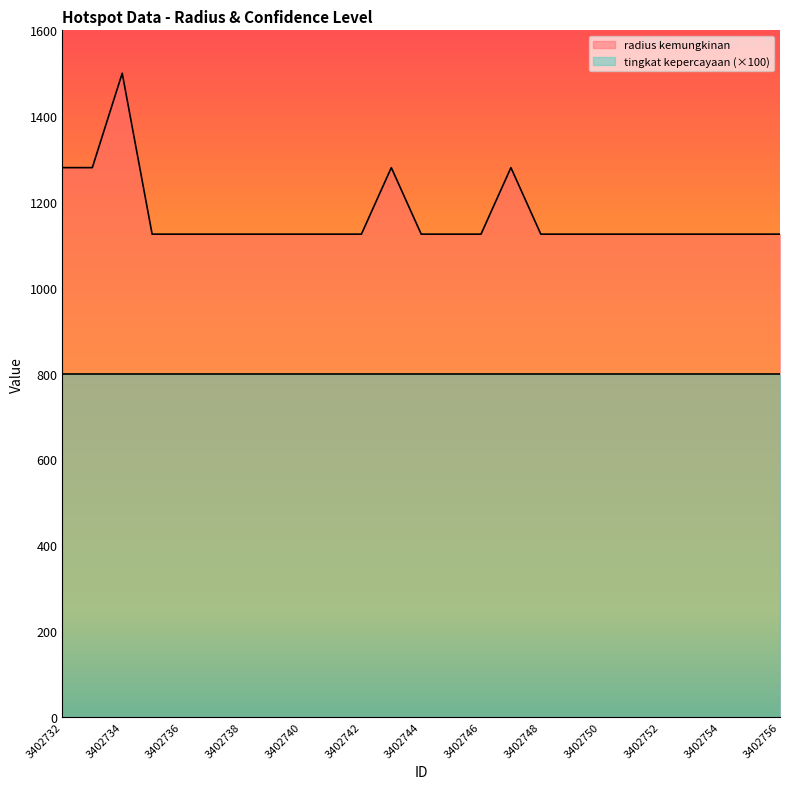

List the labels in order of value, smallest first.

3402735, 3402736, 3402737, 3402738, 3402739, 3402740, 3402741, 3402742, 3402744, 3402745, 3402746, 3402748, 3402749, 3402750, 3402751, 3402752, 3402753, 3402754, 3402755, 3402756, 3402732, 3402733, 3402743, 3402747, 3402734